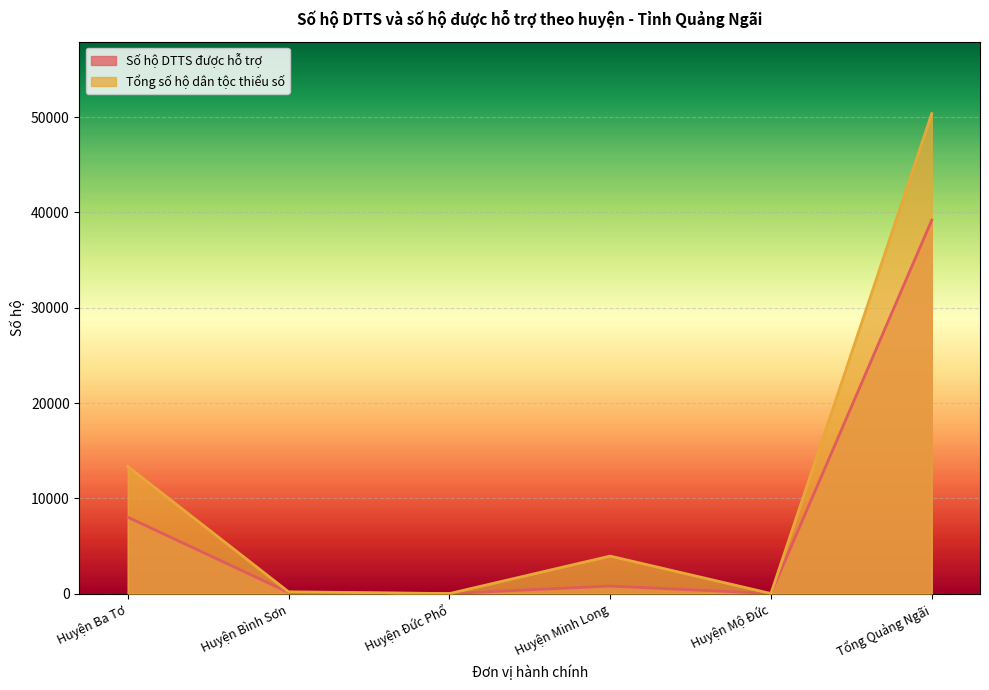

In Số hộ DTTS được hỗ trợ, how many points are higher than both neighbors (excluding endpoints)?

1